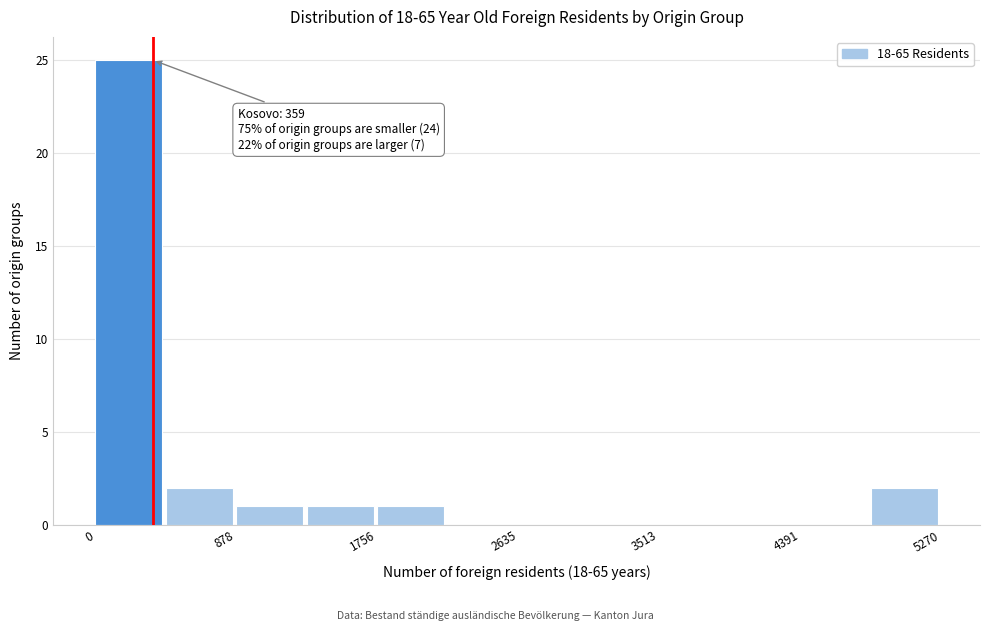

Which range on the x-axis has the tallest bar?

0 to 400